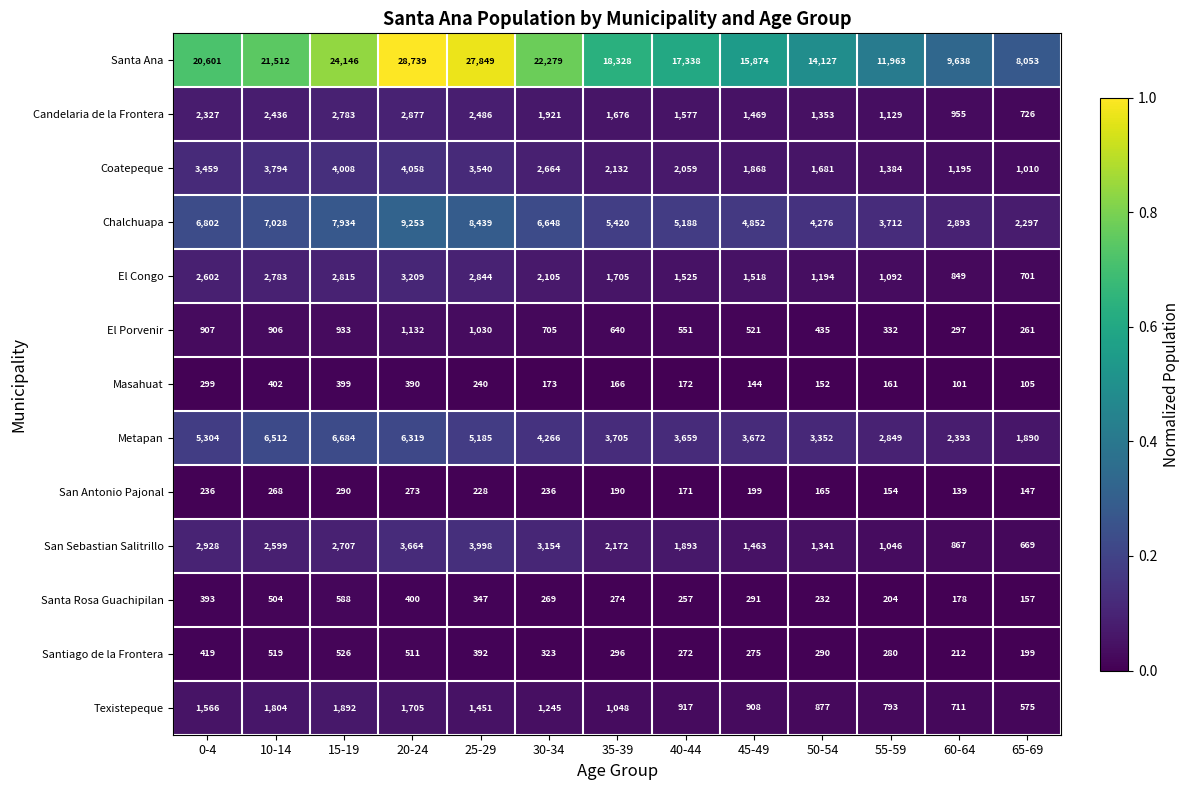

At which category does the chart reach its peak across all series?

20-24